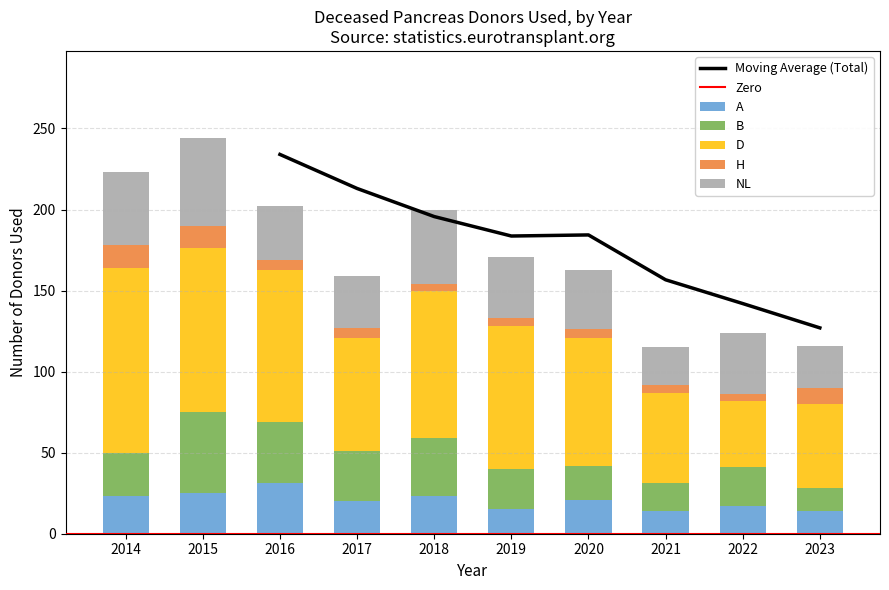

Is it true that A equals 12 at 2020?

False